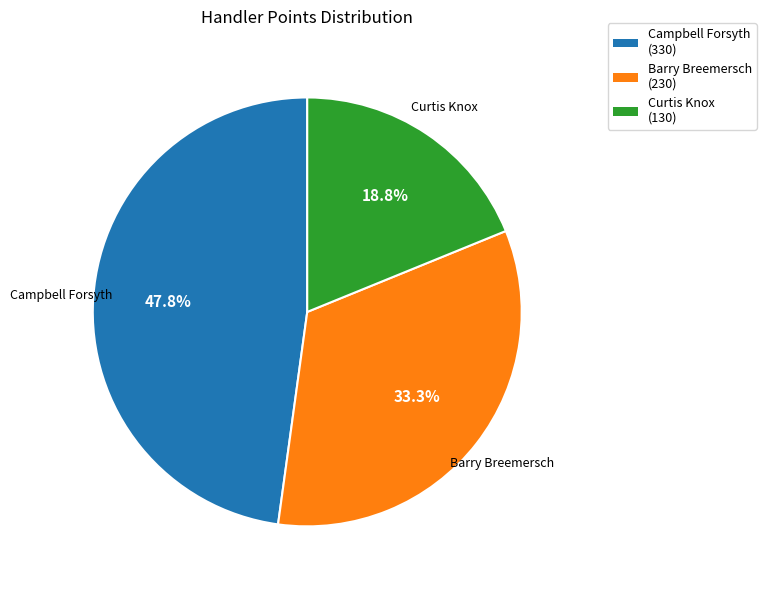

How many segments does this pie chart have?

3